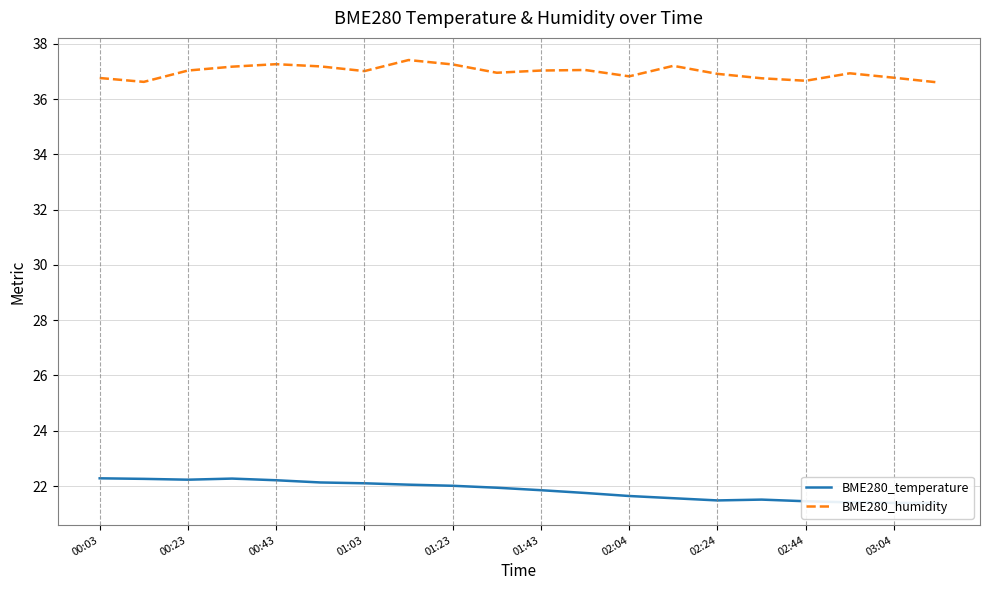

True or false: BME280_humidity has more than 1 interior local peaks.

True